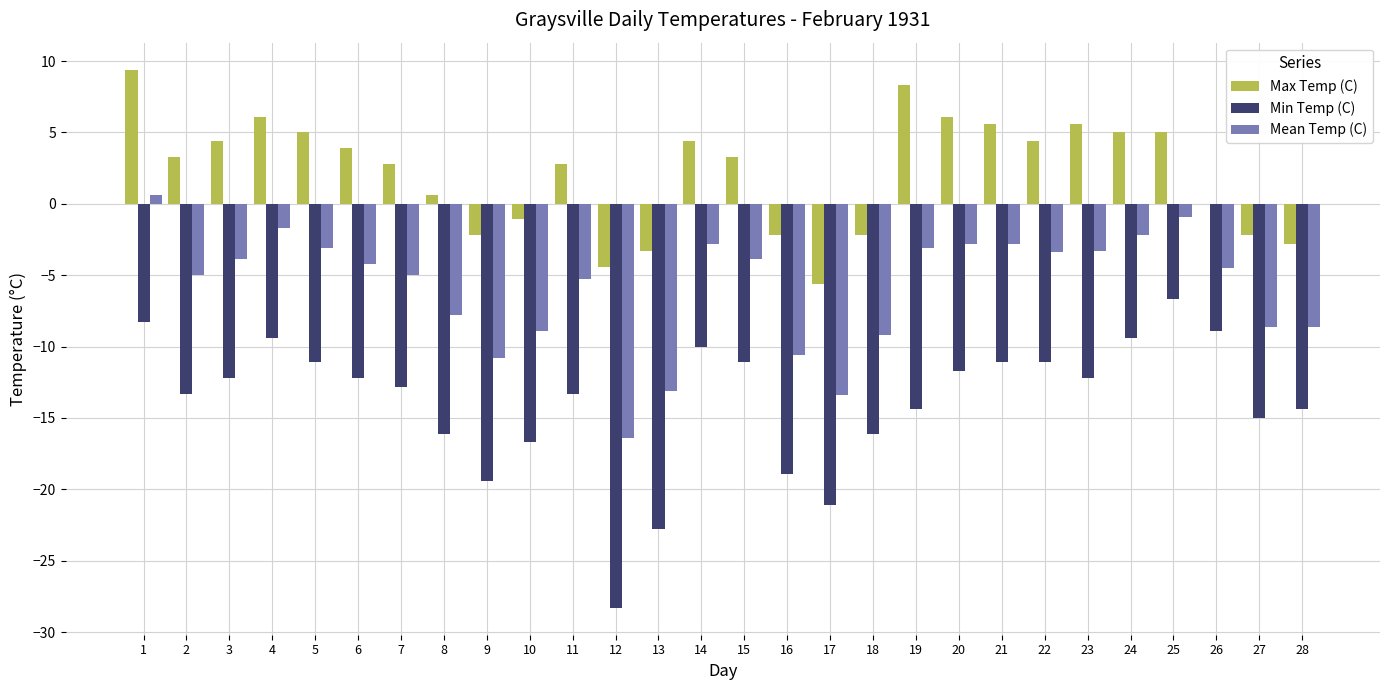

Read the Min Temp (C) value at 19.

-14.4